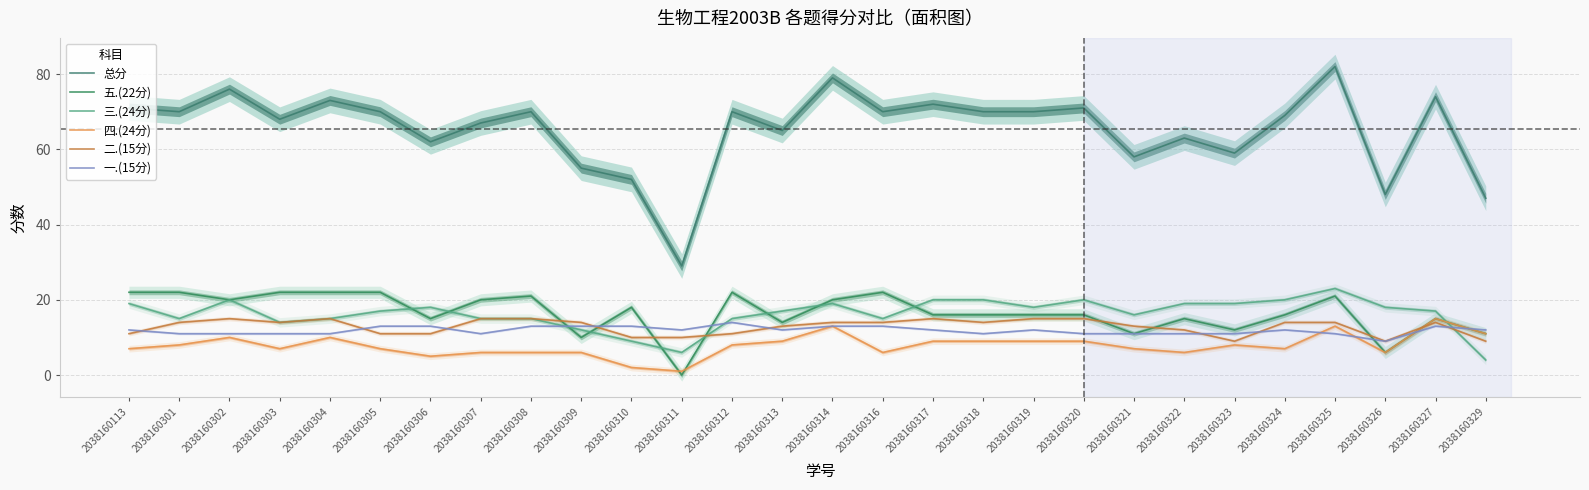

Count the number of categories in the chart.

28